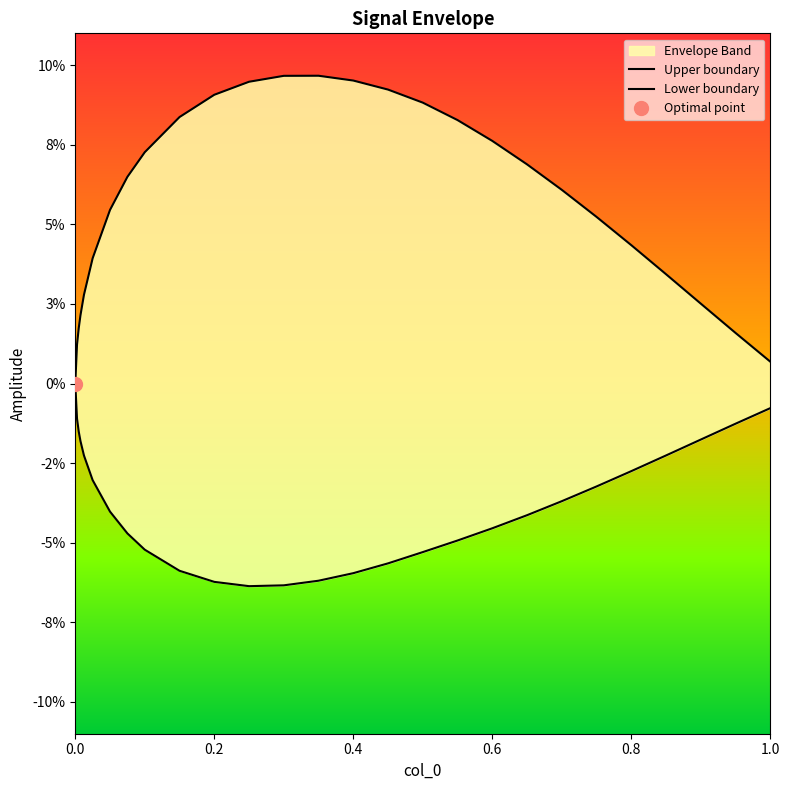

How many interior local peaks does the Upper boundary series have?

1